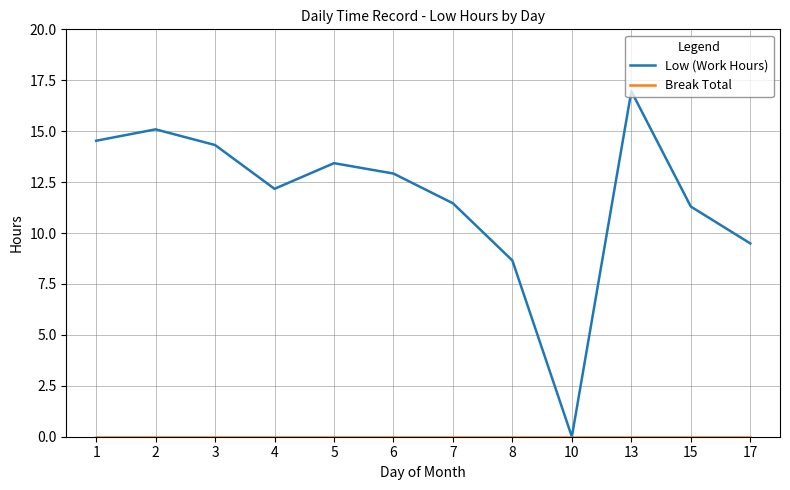

How many values in Low (Work Hours) are above zero?

11